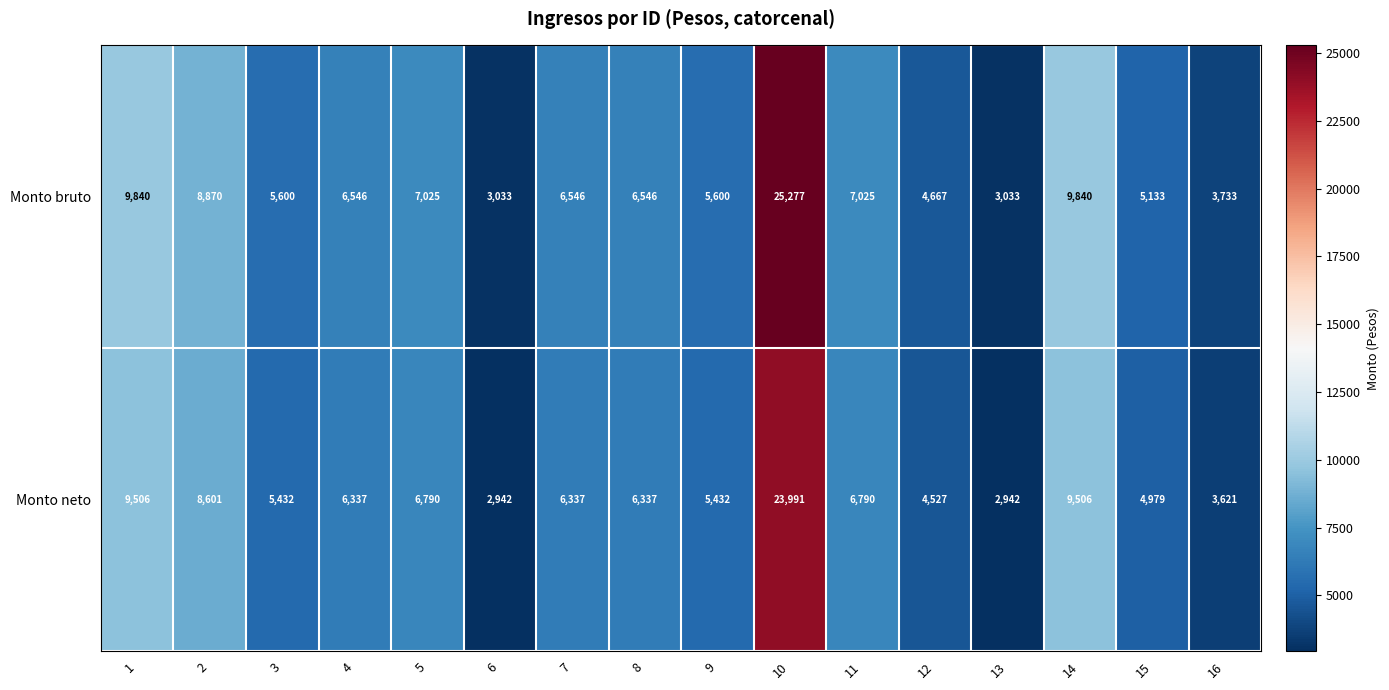

The value of Monto bruto at 5 is 7025. True or false?

True